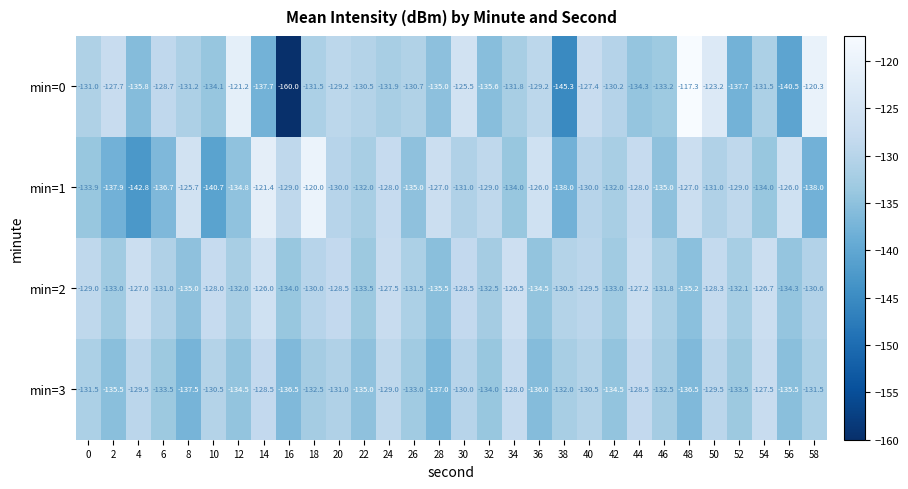

Which series has the largest total across all categories?

min=2